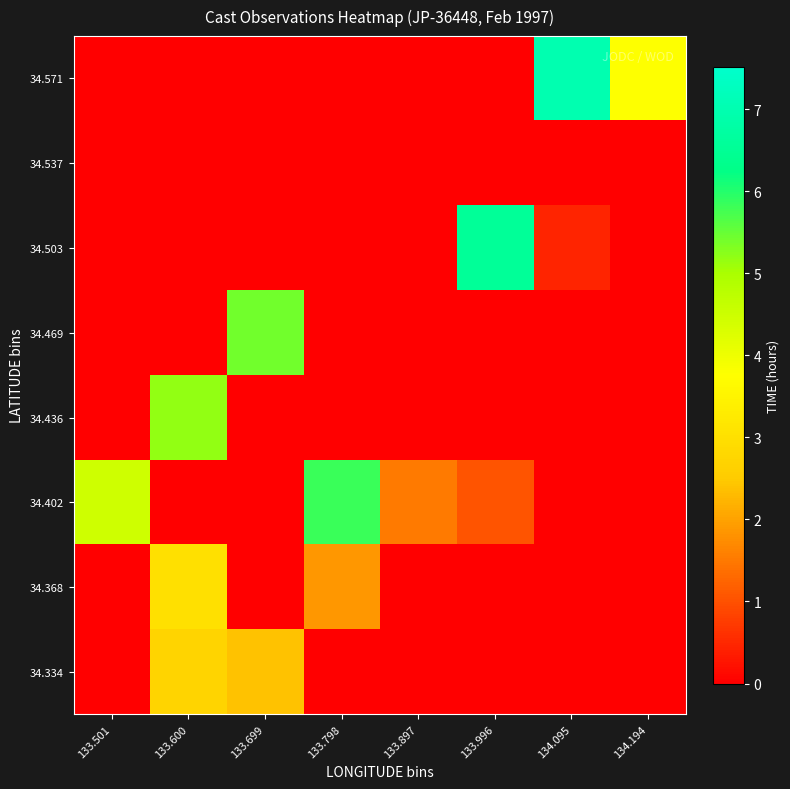

Count the number of data series in this chart.

8